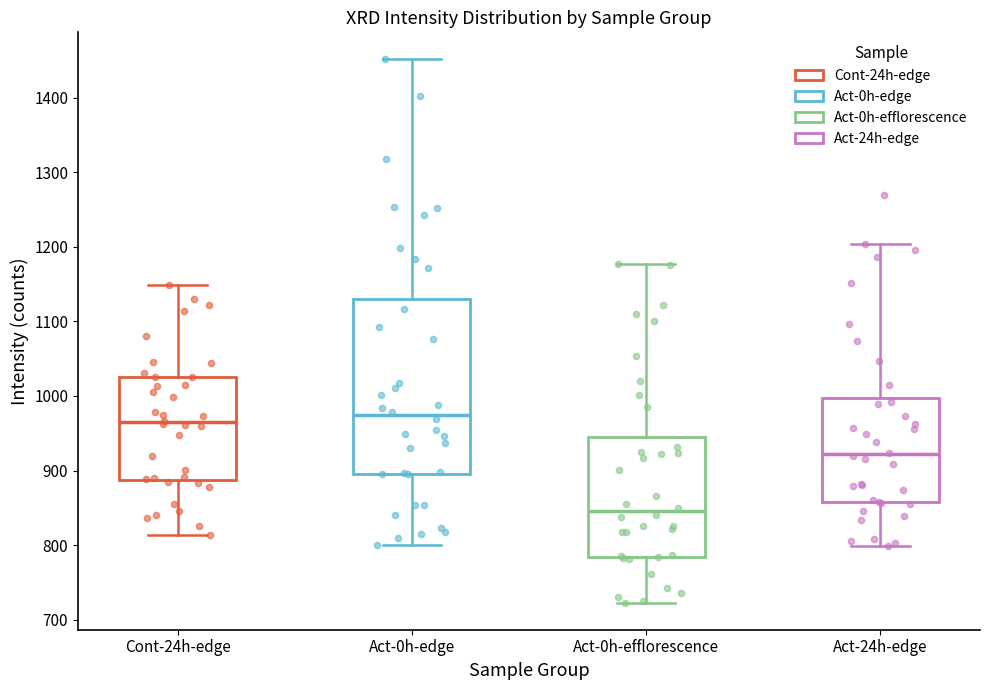

Reading left to right, transcribe this box plot: for each box, give where its median line is, the range the box spans, and where its two whiskers end, as read against the y-axis. The values are not printed on the chart, so give them approximately, as read against the axis.

Cont-24h-edge: median 960, box 890 to 1030, whiskers 810 to 1150
Act-0h-edge: median 970, box 900 to 1130, whiskers 800 to 1450
Act-0h-efflorescence: median 850, box 780 to 950, whiskers 720 to 1180
Act-24h-edge: median 920, box 860 to 1000, whiskers 800 to 1200